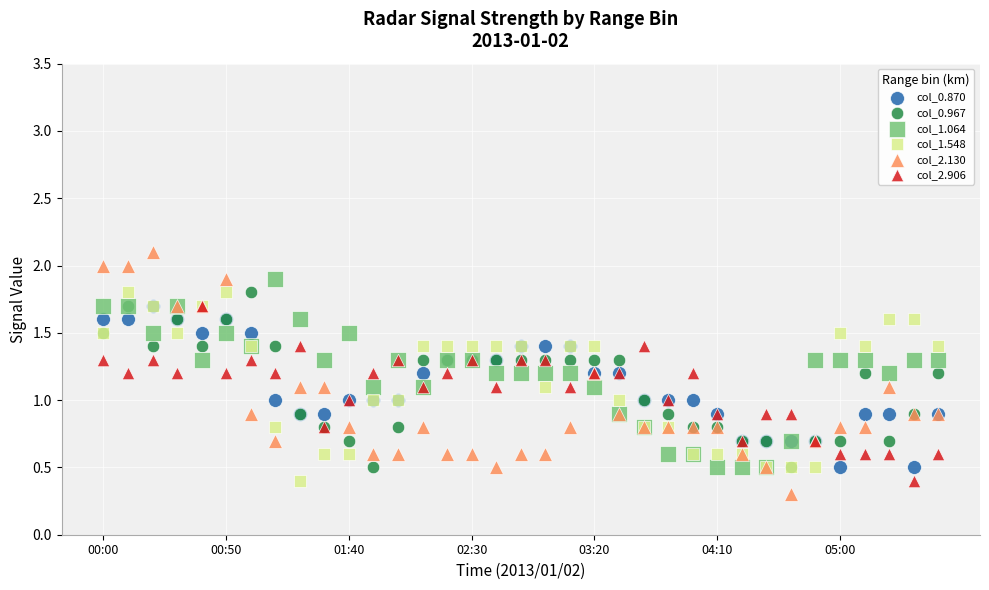

What are all the series names shown in the legend?

col_0.870, col_0.967, col_1.064, col_1.548, col_2.130, col_2.906